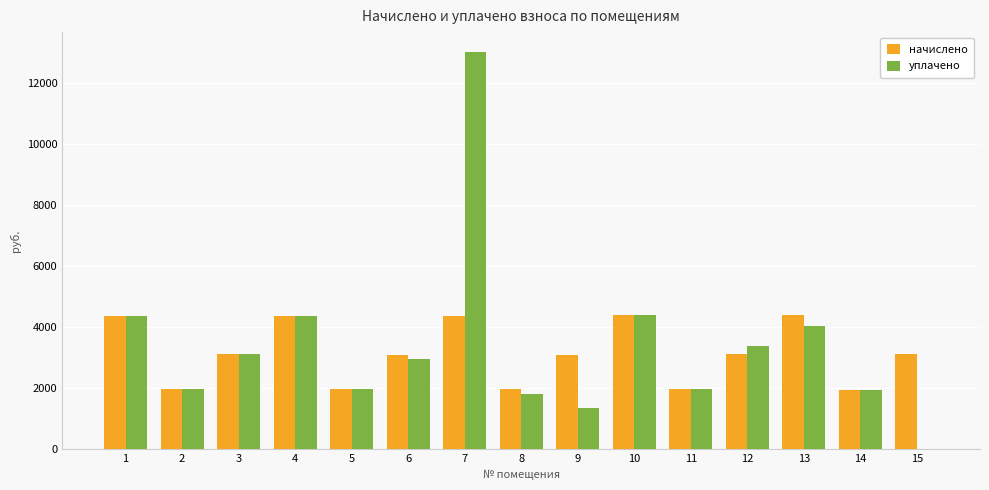

What is the sum of all уплачено values?

50518.8